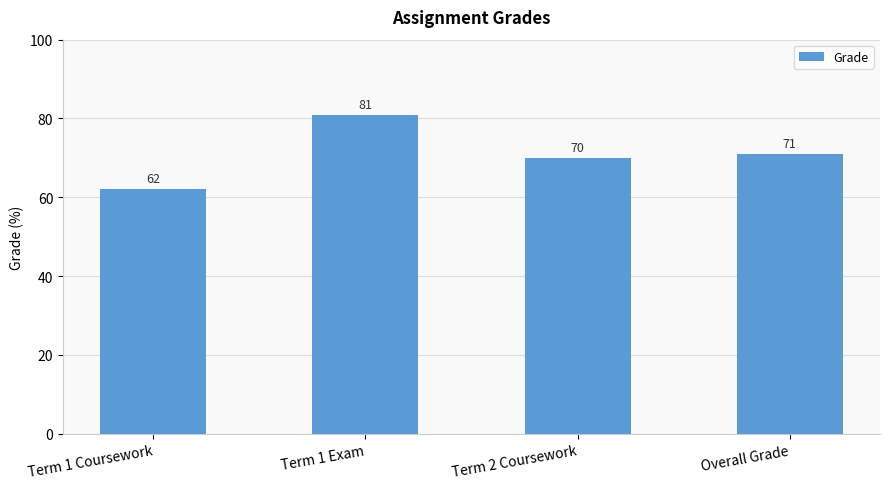

How many bars are there in total?

4